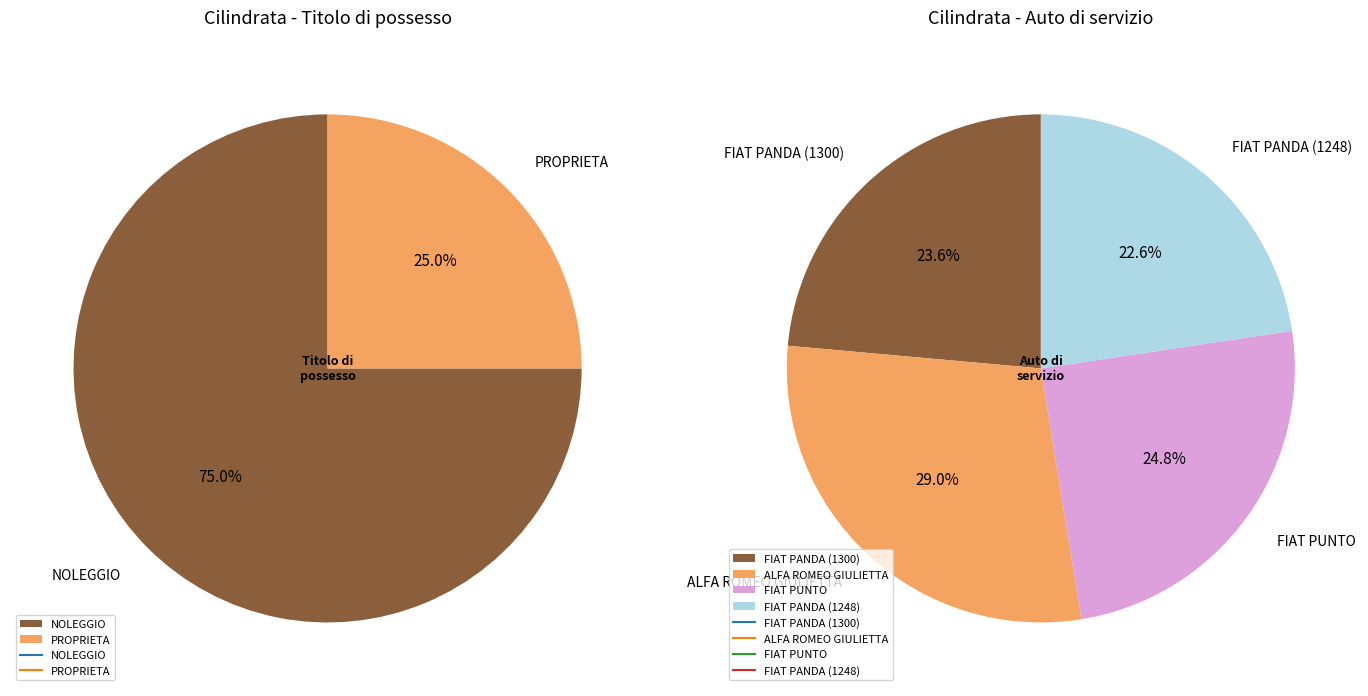

How many segments does this pie chart have?

4